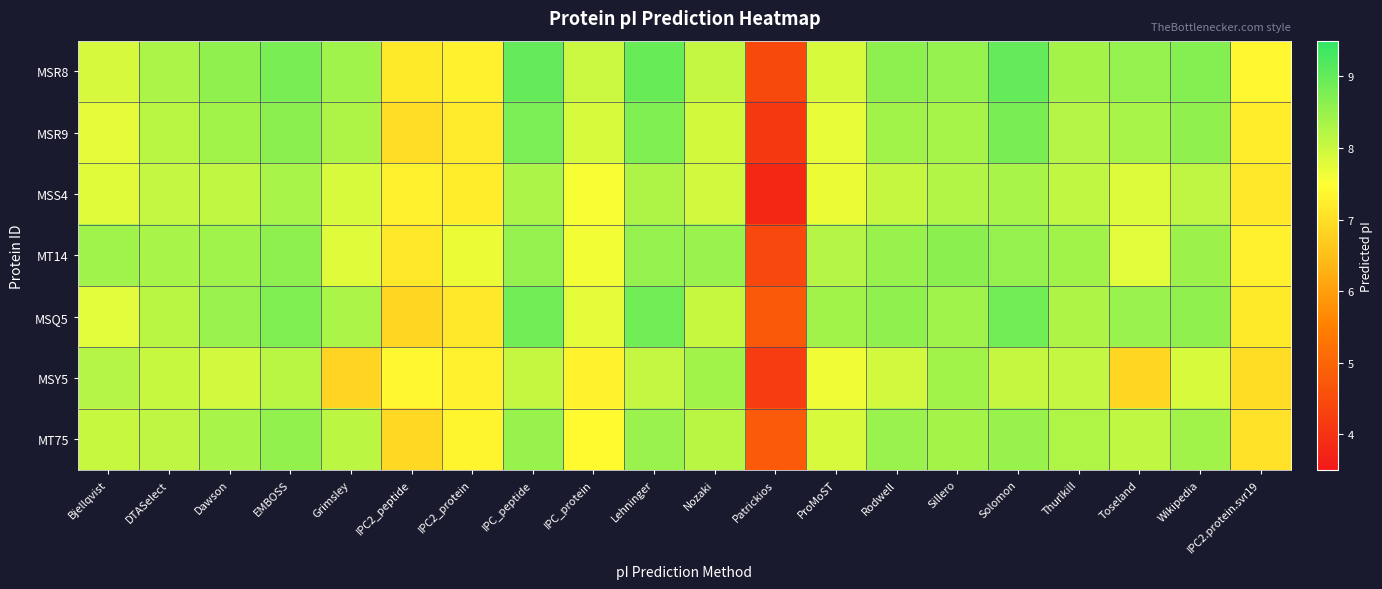

How many distinct data groups are displayed?

7